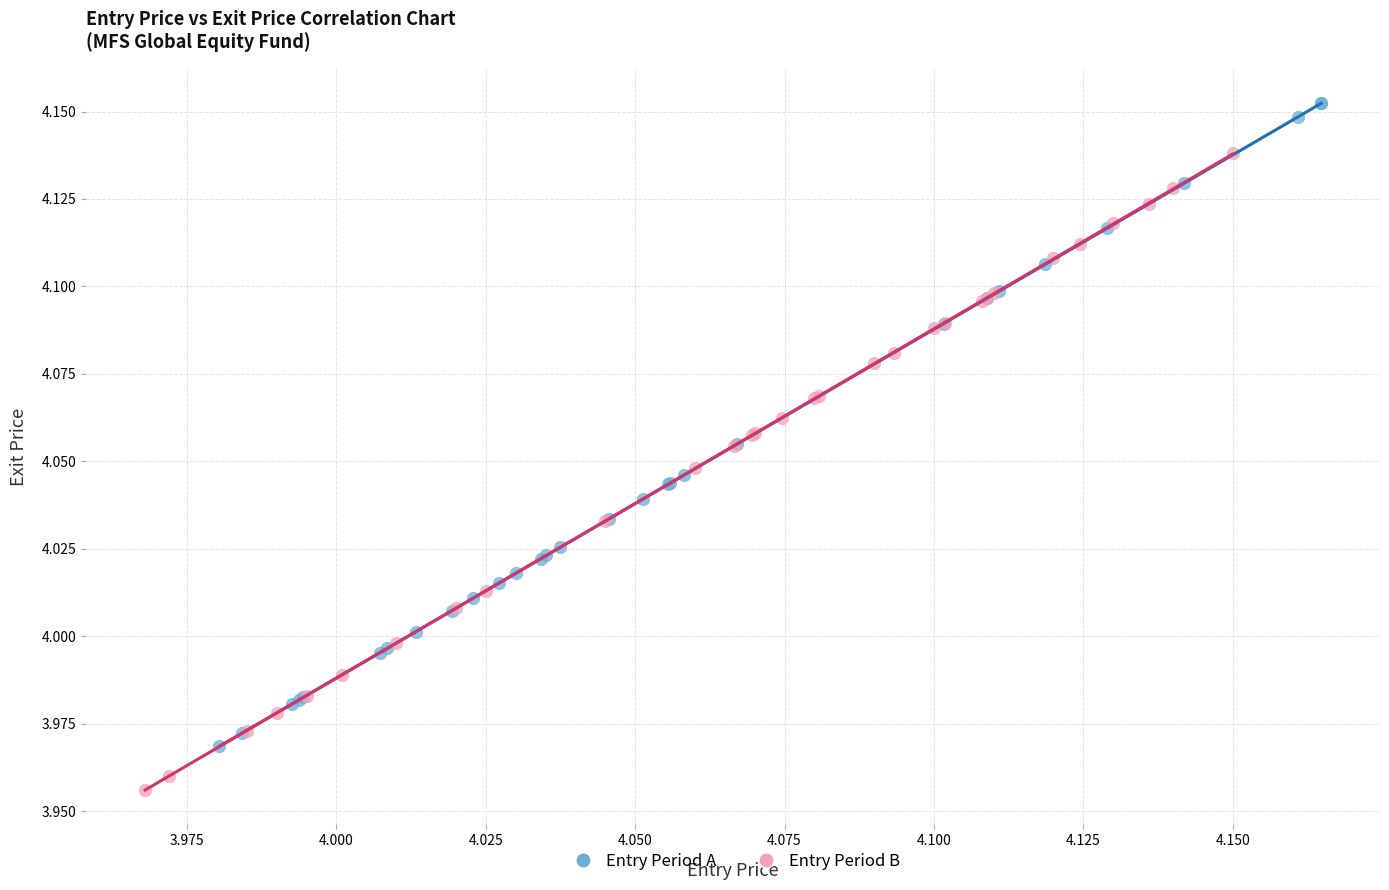

Which series reaches the maximum Y coordinate?

Entry Period A